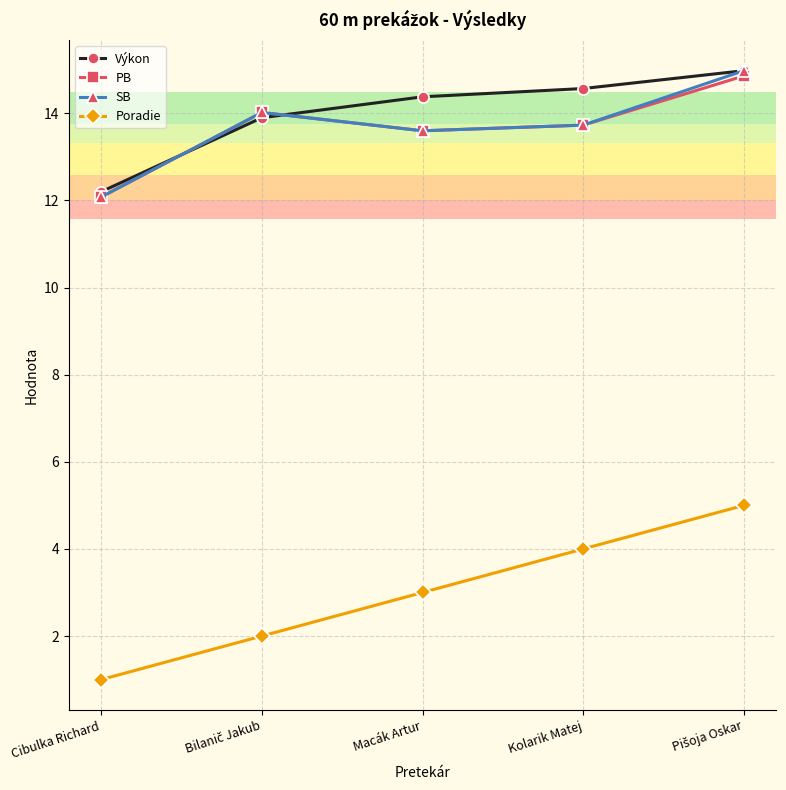

Read the Poradie value at Kolarik Matej.

4.0